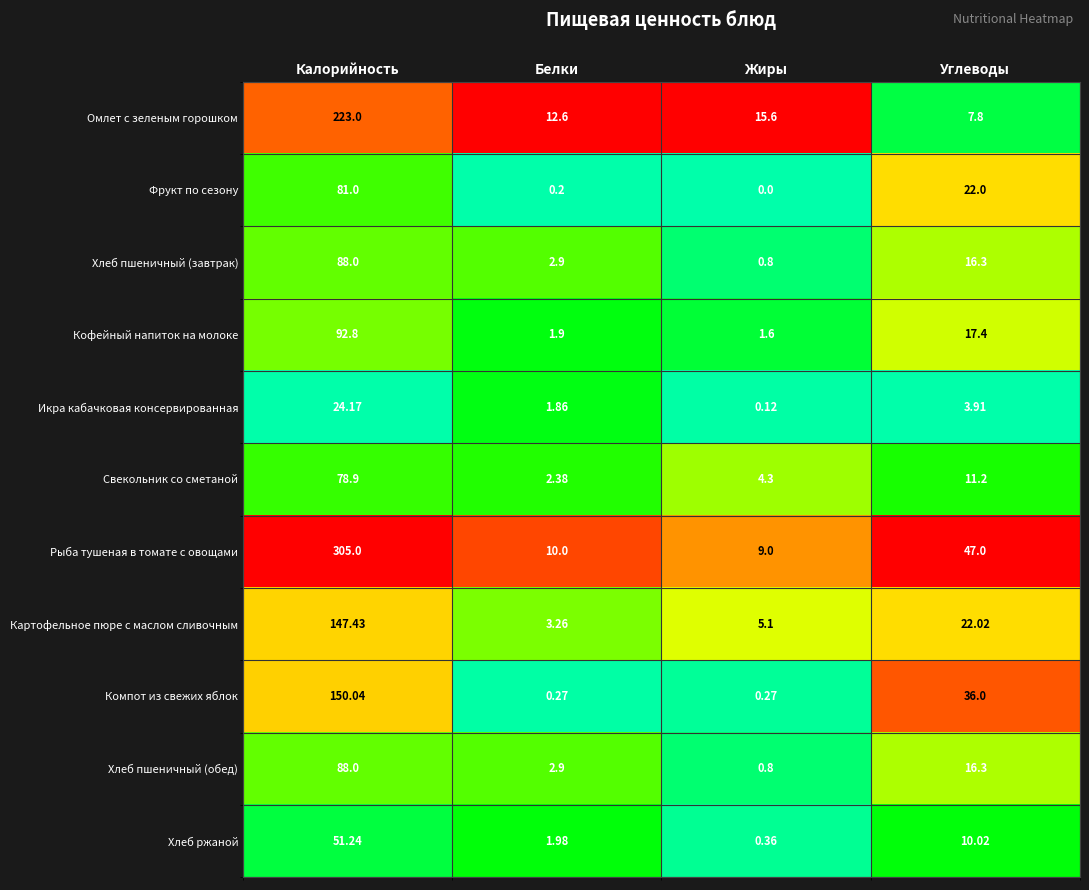

List the labels in order of Икра кабачковая консервированная value, smallest first.

Жиры, Белки, Углеводы, Калорийность